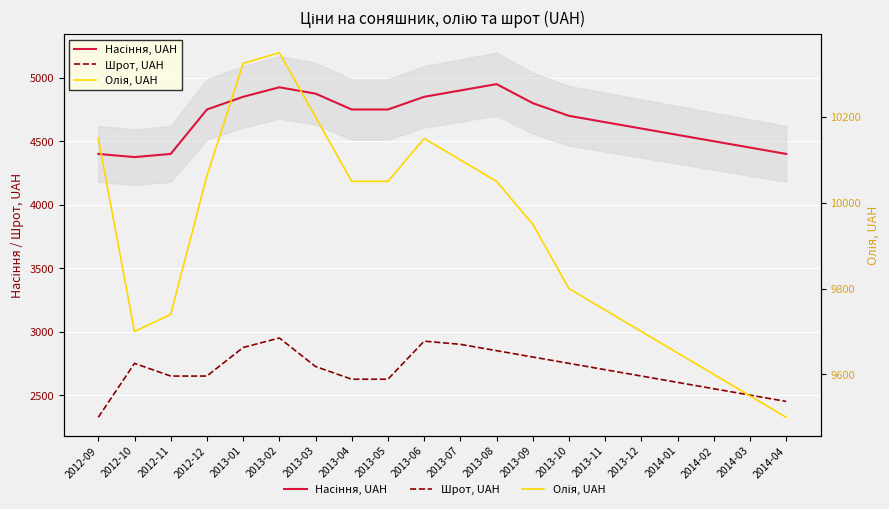

What is the total value across all series at 2013-07?

17900